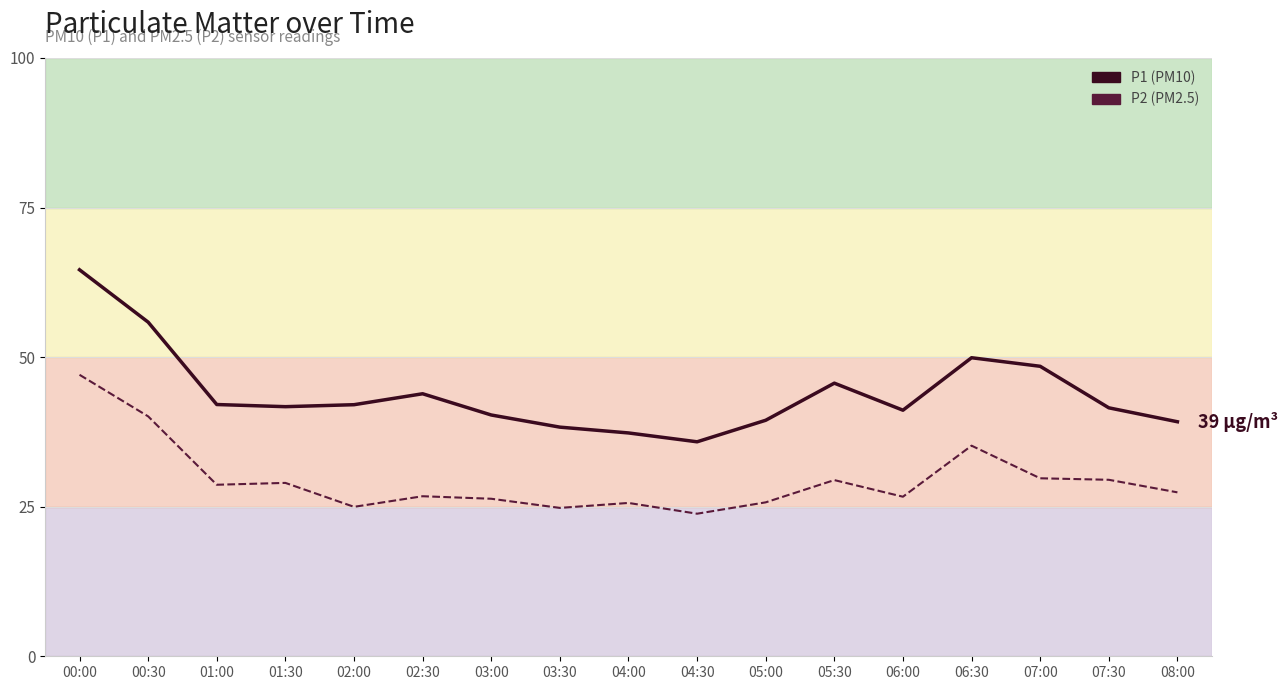

At which category is the sum across all series the highest?

00:00